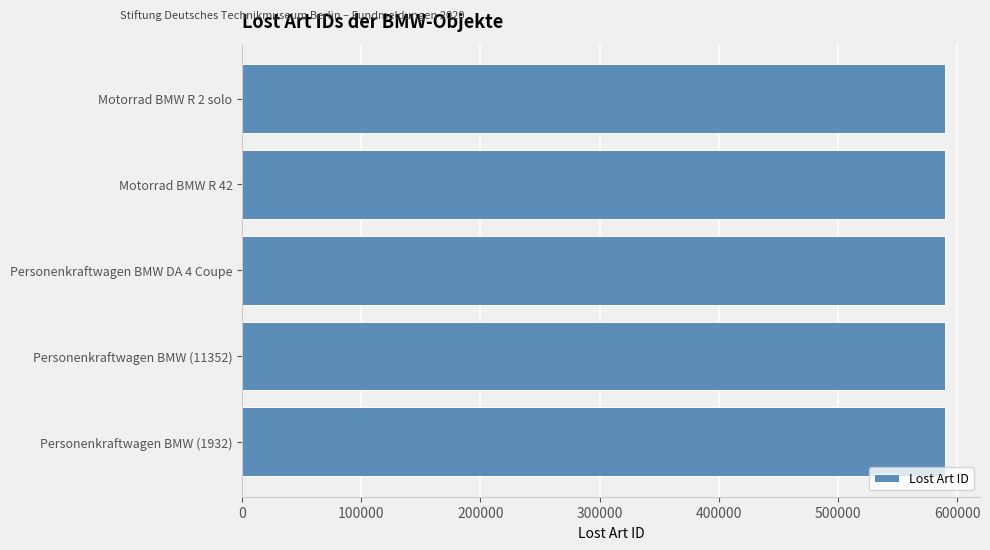

The value at Personenkraftwagen BMW DA 4 Coupe is 589783. True or false?

True